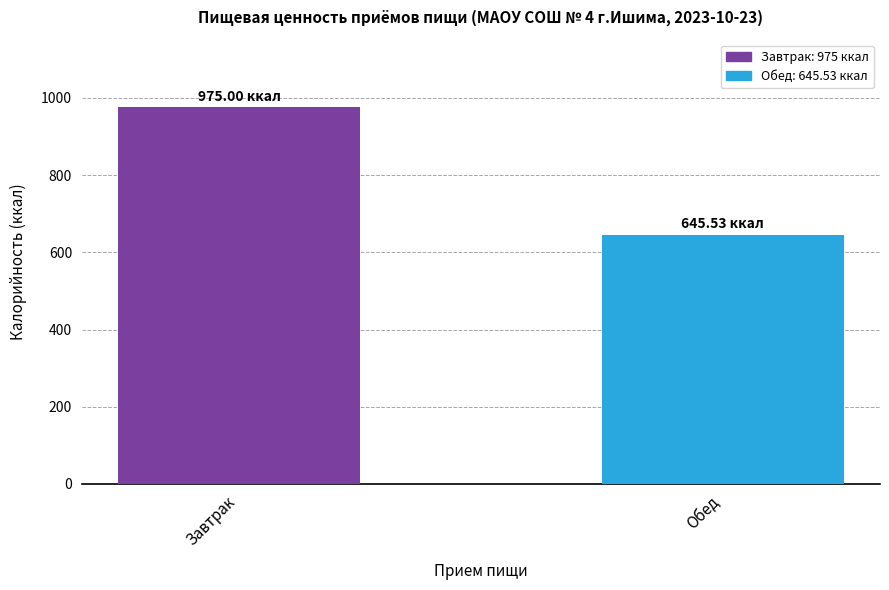

What is the approximate value at Обед?

645.5